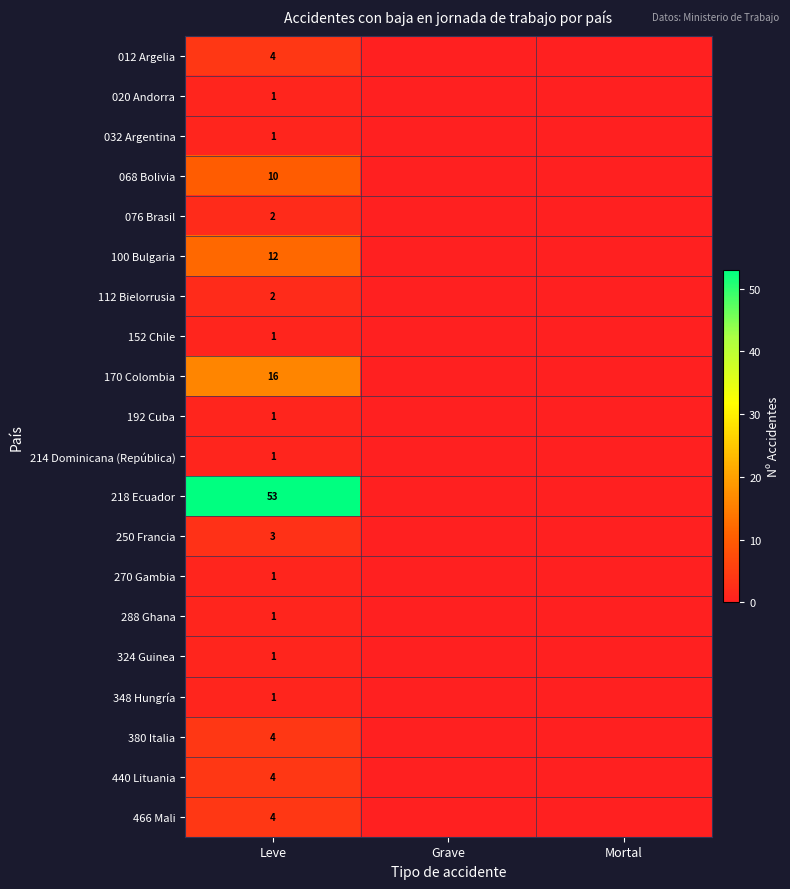

What is the spread (max minus min) of values at Leve?

52